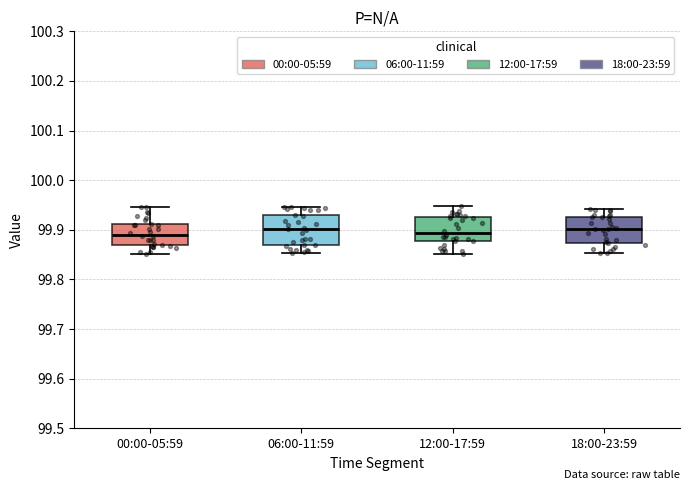

Reading left to right, transcribe this box plot: for each box, give where its median line is, the range the box spans, and where its two whiskers end, as read against the y-axis. The values are not printed on the chart, so give them approximately, as read against the axis.

00:00-05:59: median 99.89, box 99.87 to 99.91, whiskers 99.85 to 99.95
06:00-11:59: median 99.90, box 99.87 to 99.93, whiskers 99.85 to 99.95
12:00-17:59: median 99.89, box 99.88 to 99.93, whiskers 99.85 to 99.95
18:00-23:59: median 99.90, box 99.87 to 99.93, whiskers 99.85 to 99.94